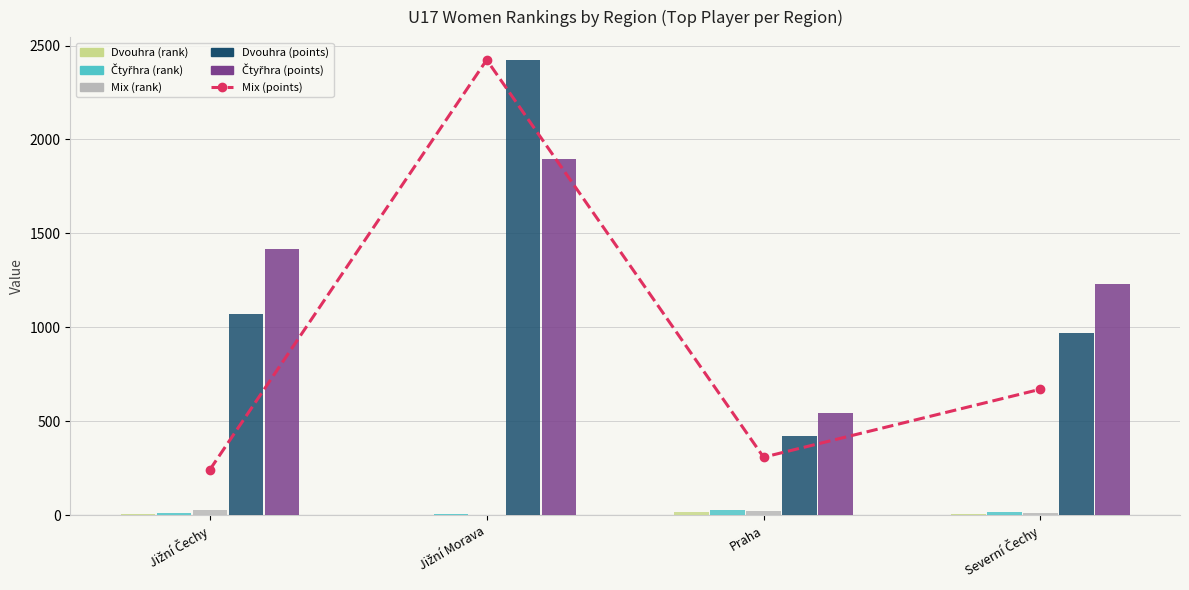

Reading right to left, list all the values displayed in this chart.

Mix (points): Severní Čechy=670	Praha=308	Jižní Morava=2424	Jižní Čechy=241
Dvouhra (rank): Severní Čechy=8	Praha=17	Jižní Morava=2	Jižní Čechy=6
Čtyřhra (rank): Severní Čechy=14	Praha=25	Jižní Morava=6	Jižní Čechy=11
Mix (rank): Severní Čechy=12	Praha=23	Jižní Morava=2	Jižní Čechy=29
Dvouhra (points): Severní Čechy=970	Praha=422	Jižní Morava=2424	Jižní Čechy=1070
Čtyřhra (points): Severní Čechy=1230	Praha=544	Jižní Morava=1896	Jižní Čechy=1416